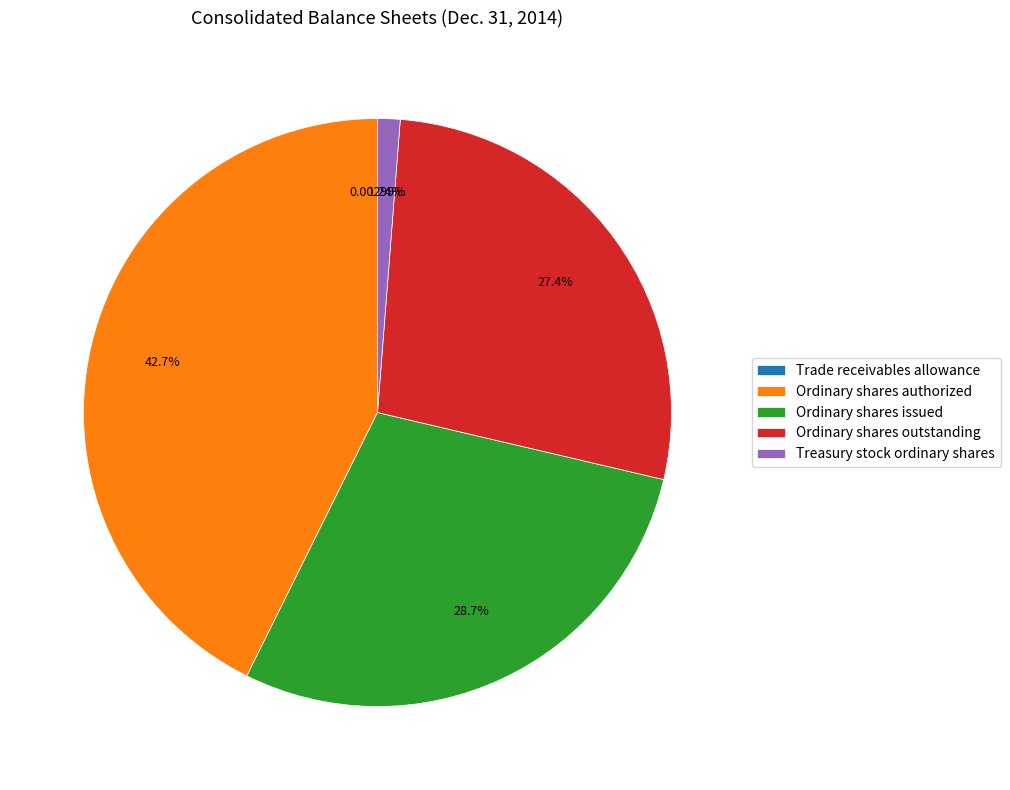

True or false: Treasury stock ordinary shares accounts for 1% of the total.

True